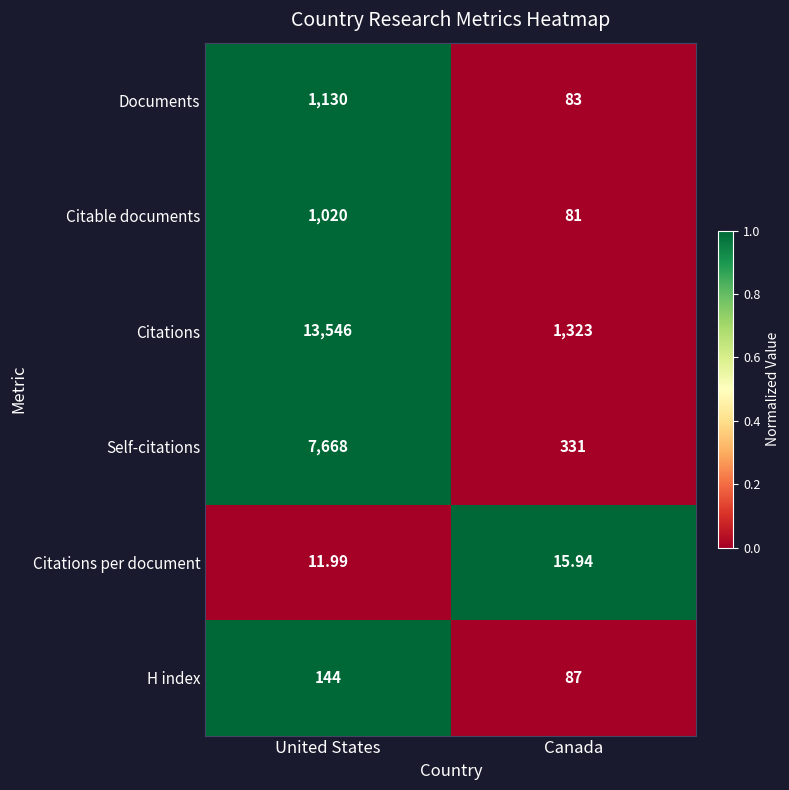

Which series has the largest total across all categories?

Citations